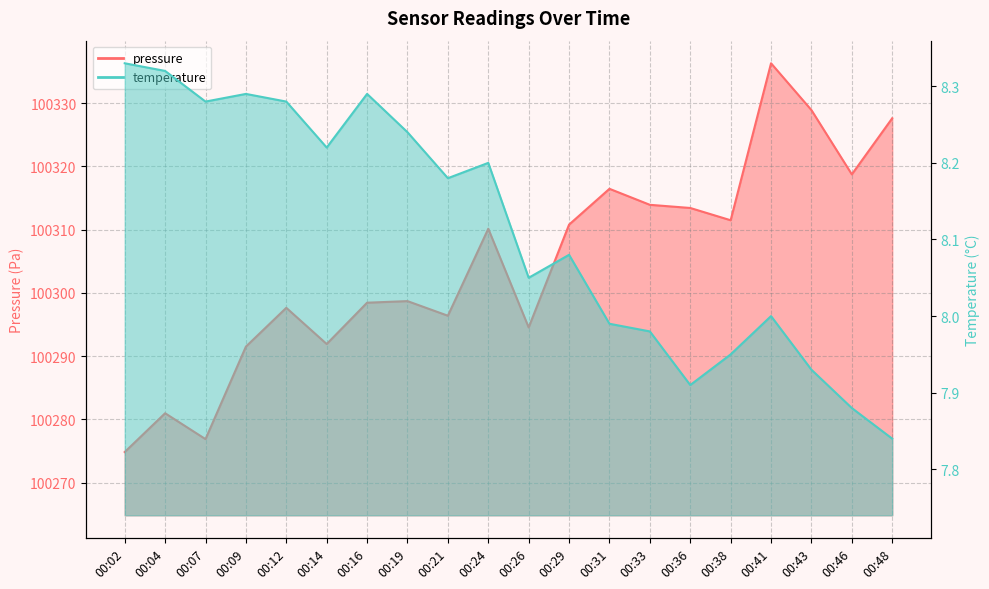

What is the difference between the second highest and minimum values in the pressure series?

54.0